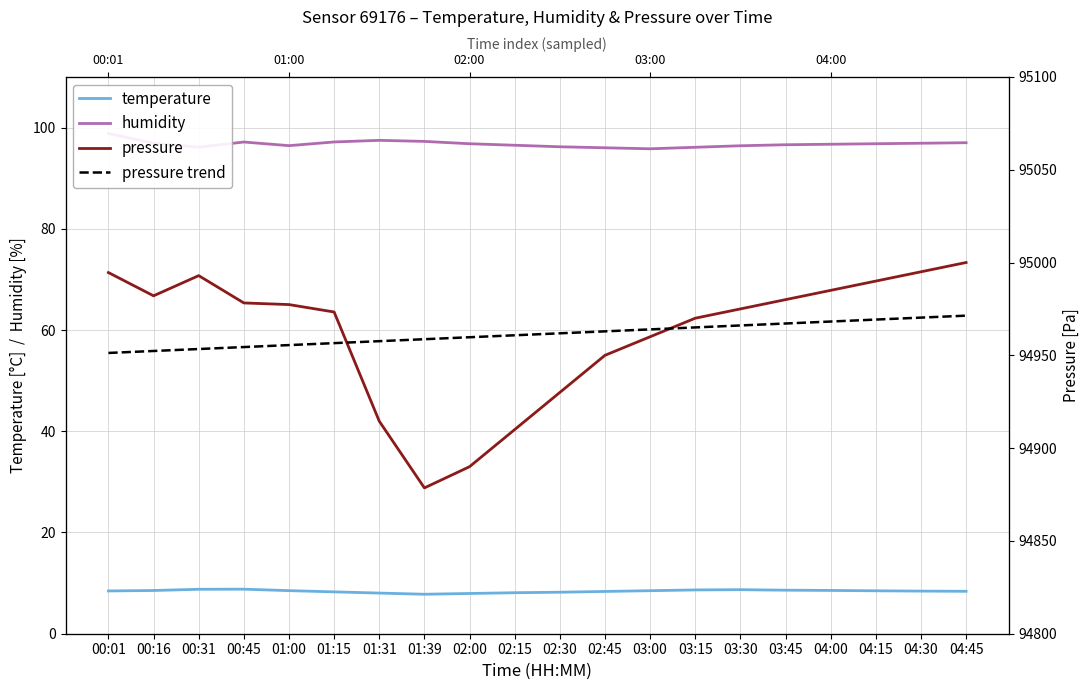

How many values in the humidity series exceed 96?

18